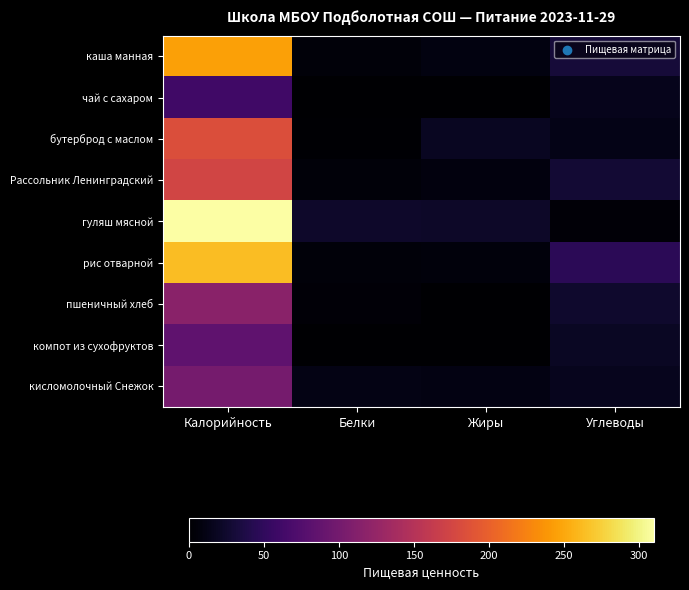

Which series has the widest spread of values?

гуляш мясной